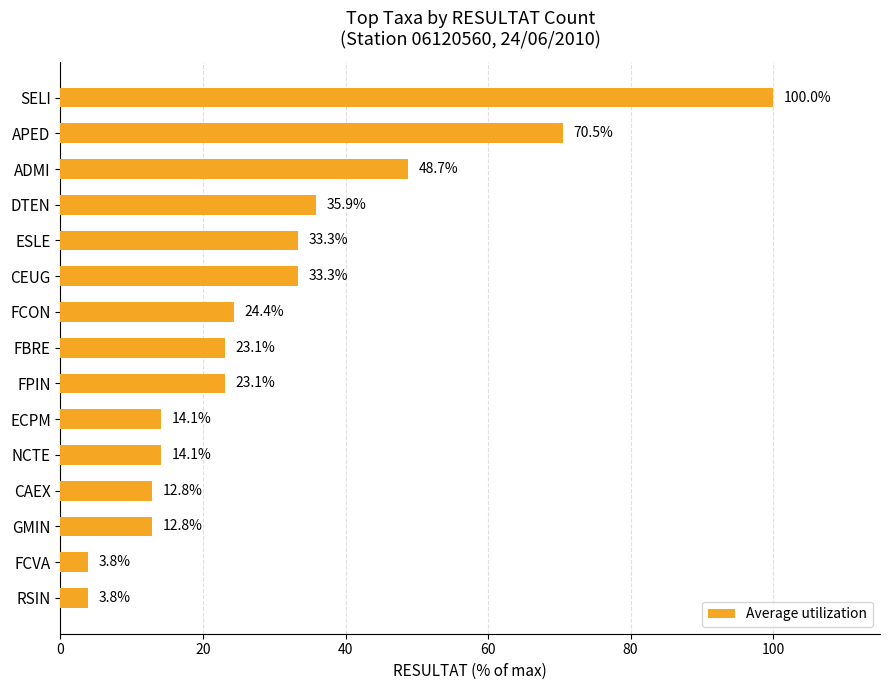

What is the greatest value displayed?

100.0